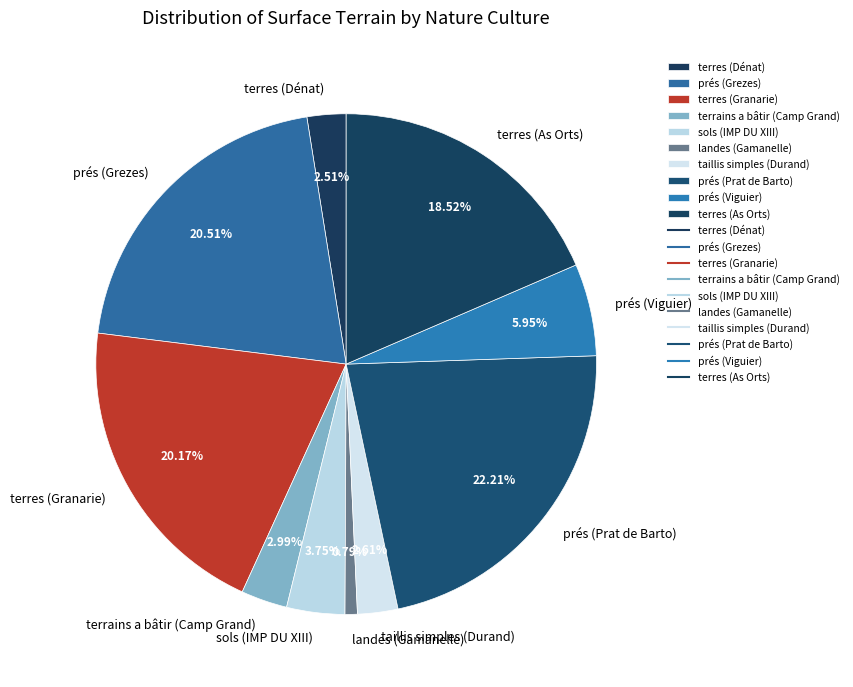

What percentage is the prés (Prat de Barto) slice, to the nearest percent?

22%